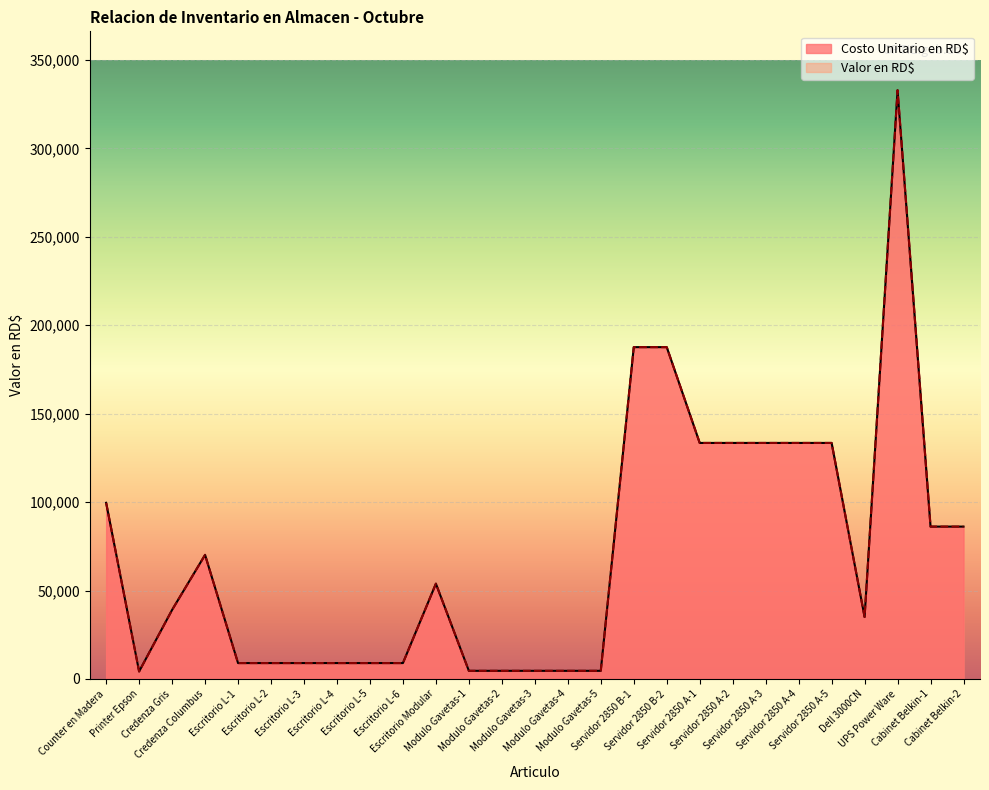

What is the sum of all Valor en RD$ values?

1926372.2